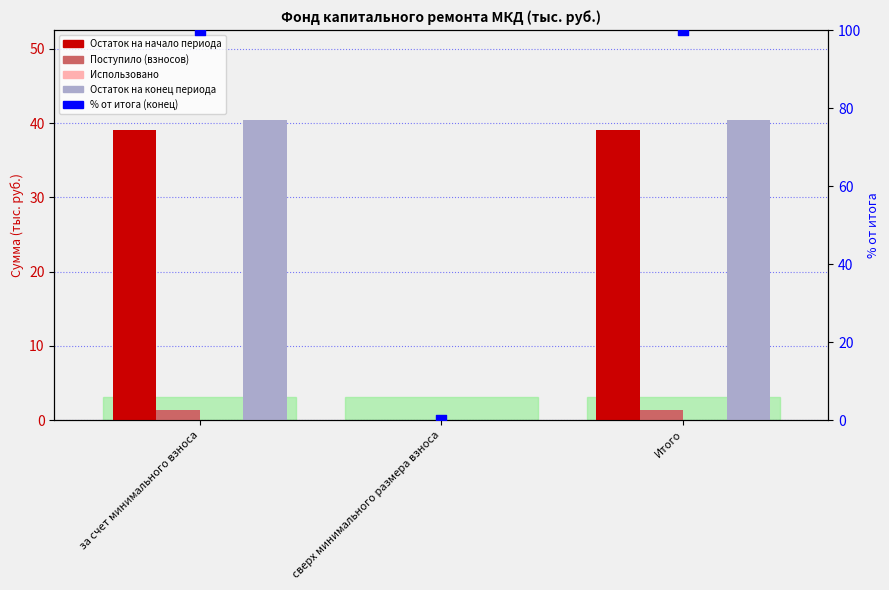

Is the value of Использовано at за счет минимального взноса greater than the value of Остаток на конец периода at Итого?

No